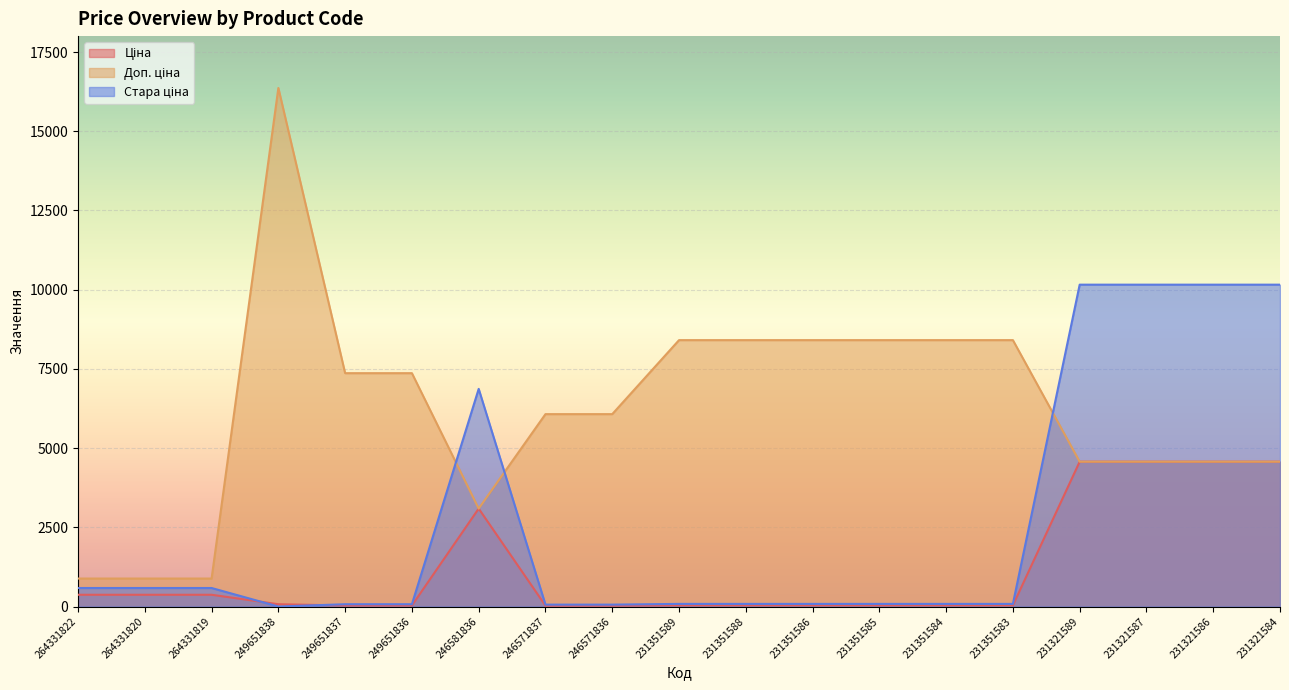

True or false: Стара ціна and Ціна intersect in this chart.

True